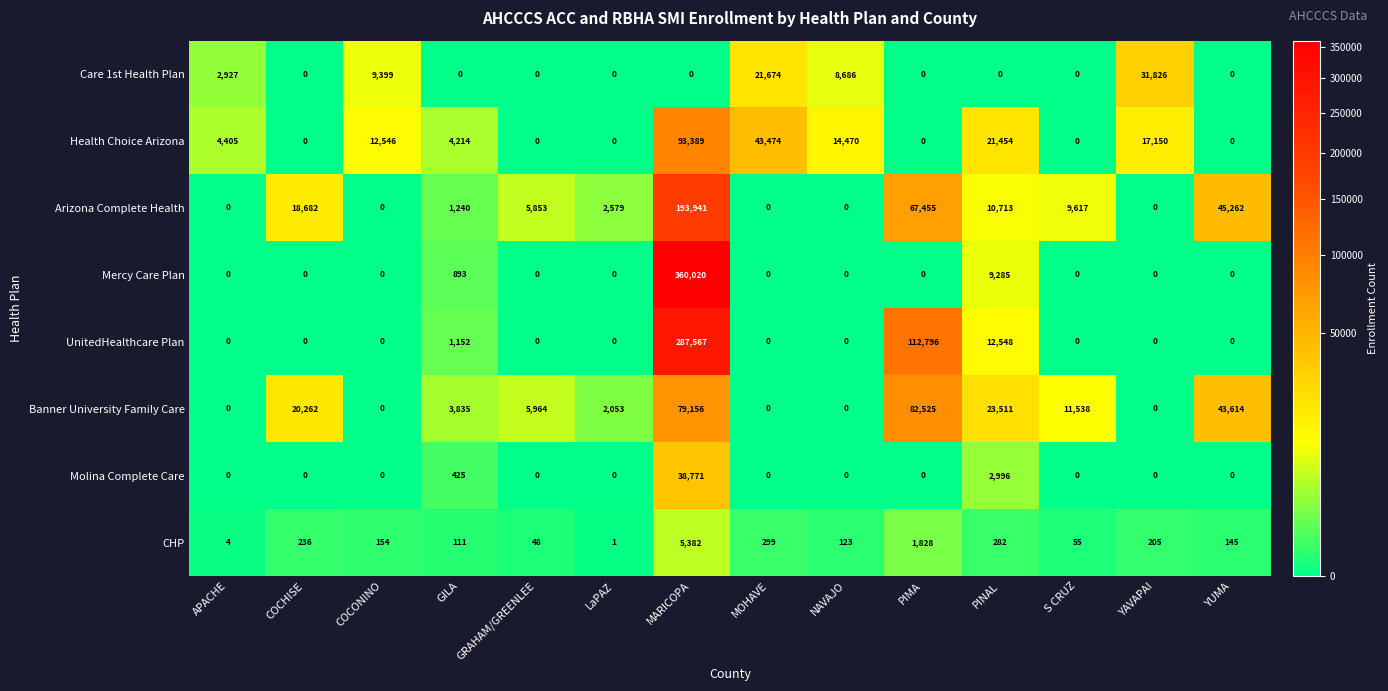

Read the Health Choice Arizona value at MARICOPA, to the nearest 50.

93400